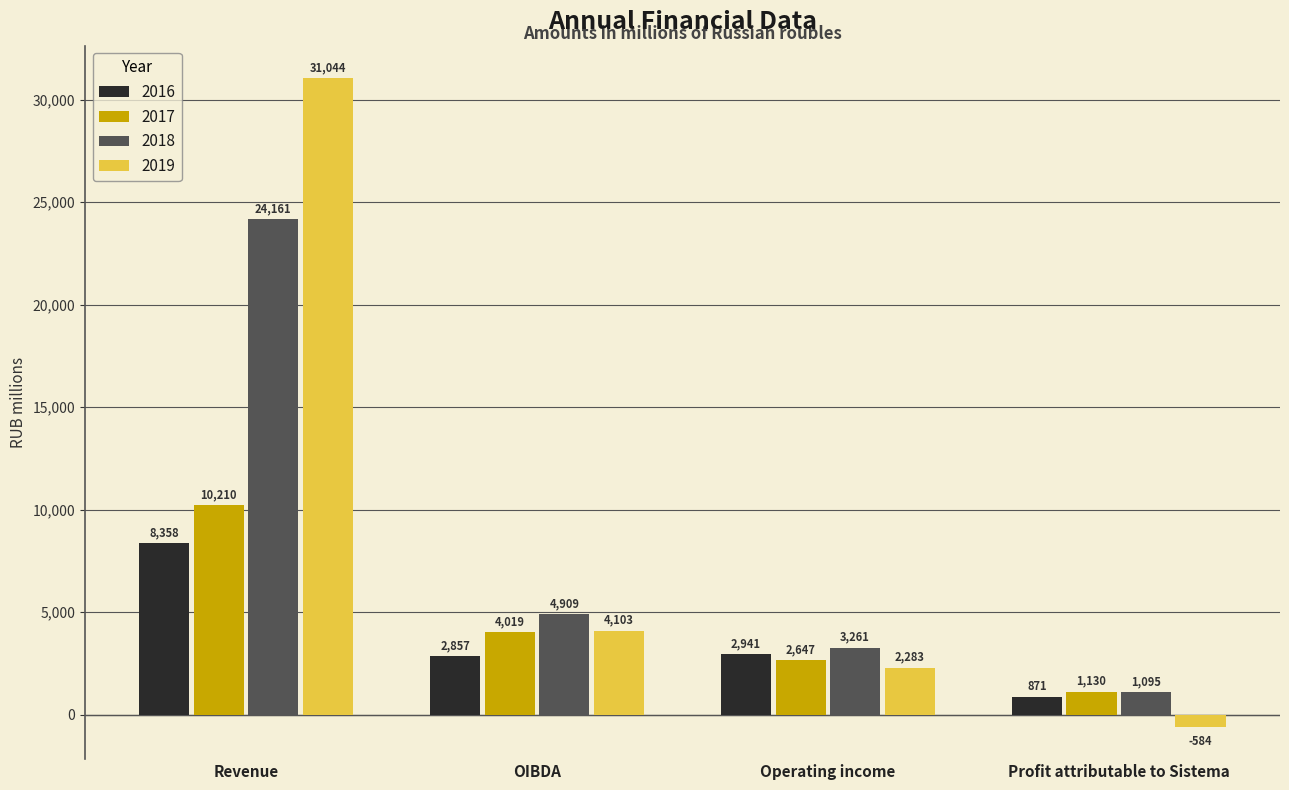

Reading left to right, list all the values displayed in this chart.

2016: 8358	2857	2941	871
2017: 10210	4019	2647	1130
2018: 24161	4909	3261	1095
2019: 31044	4103	2283	-584